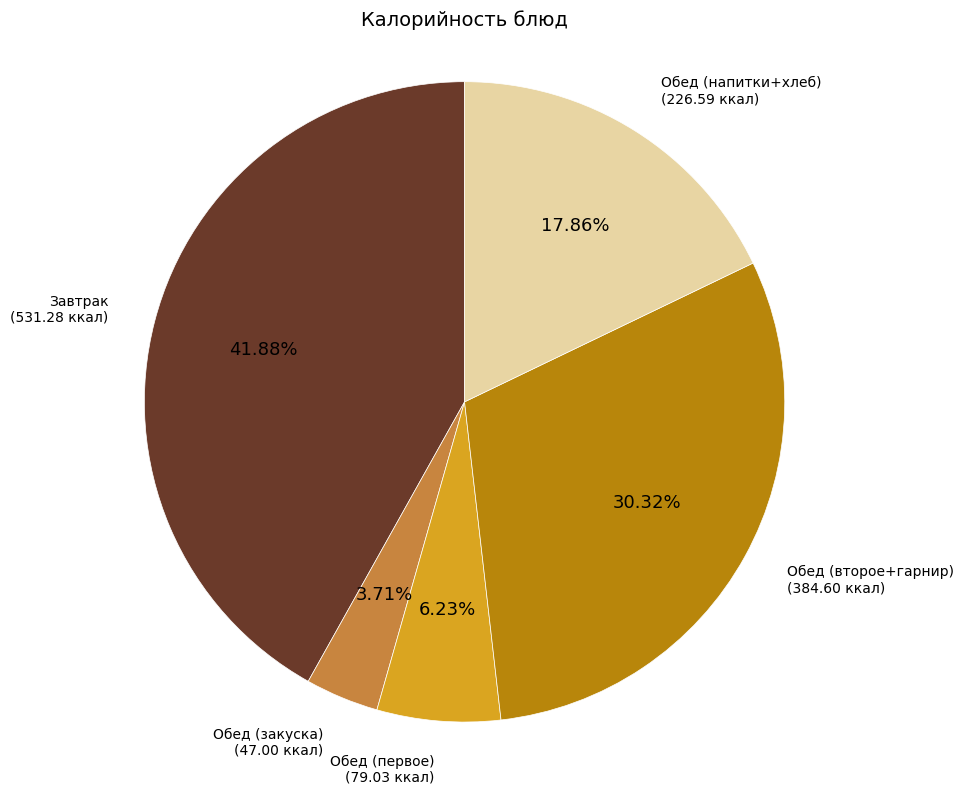

Which has a higher value, Обед (первое) or Обед (напитки+хлеб)?

Обед (напитки+хлеб)